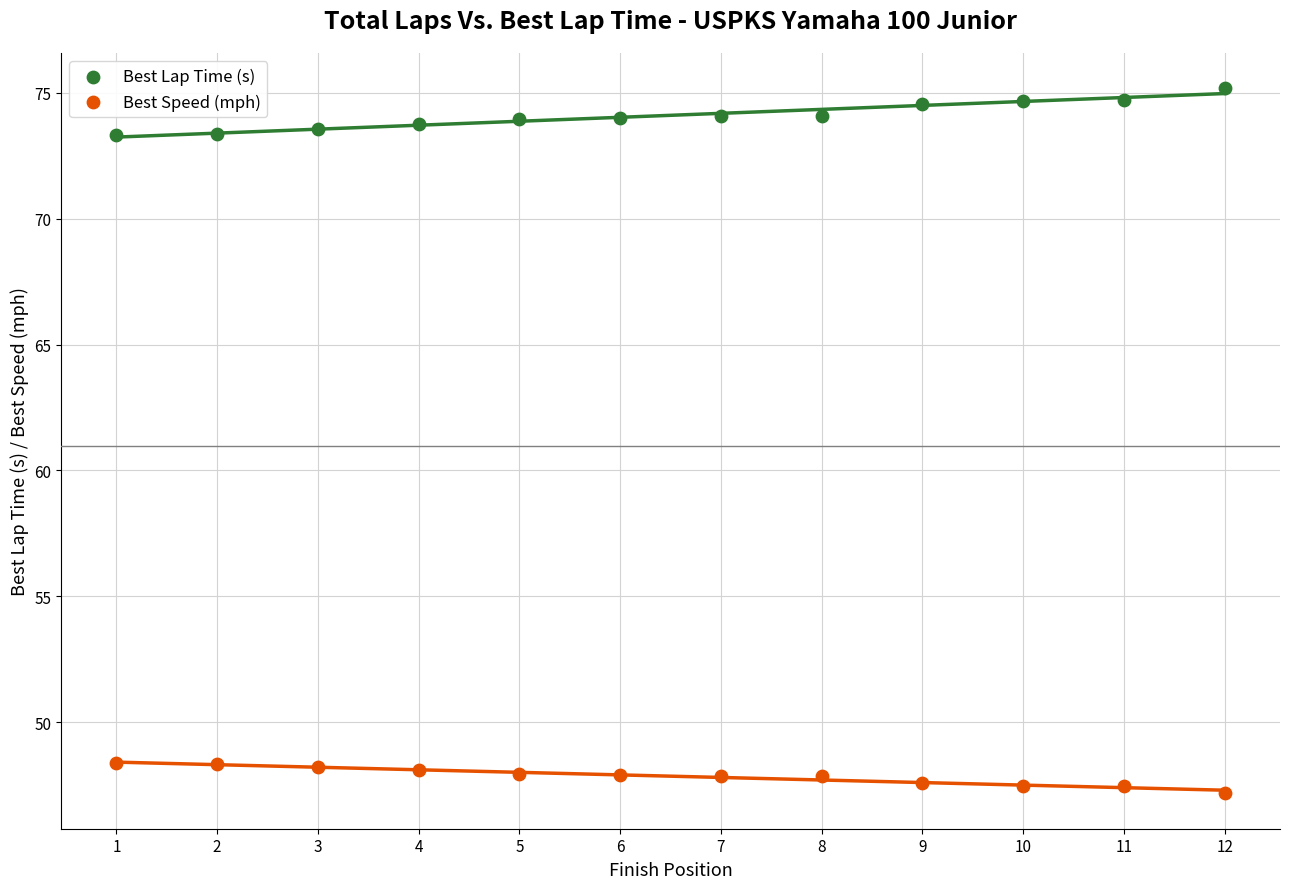

Across all data points, what is the range of X values (max minus min)?

11.0